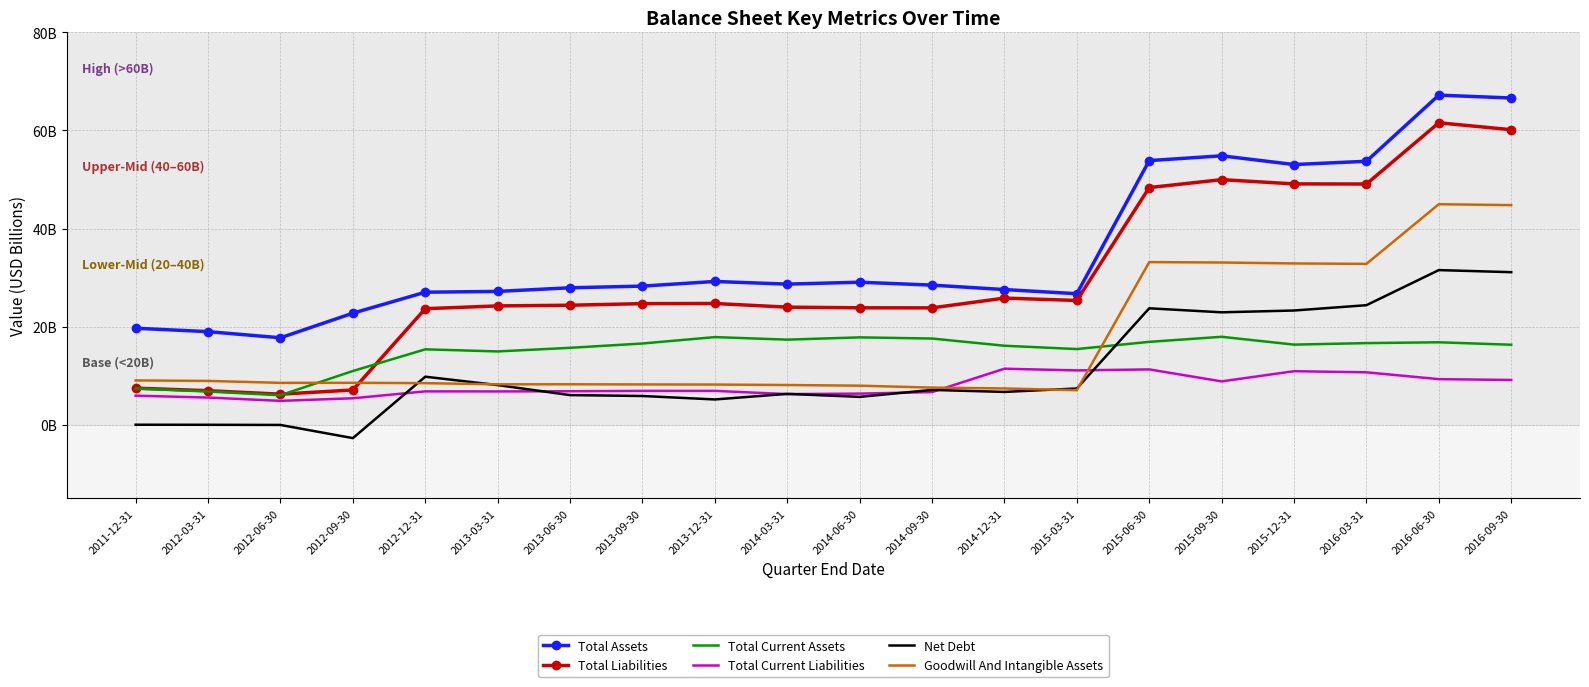

Which series has the largest range (max minus min)?

Total Liabilities